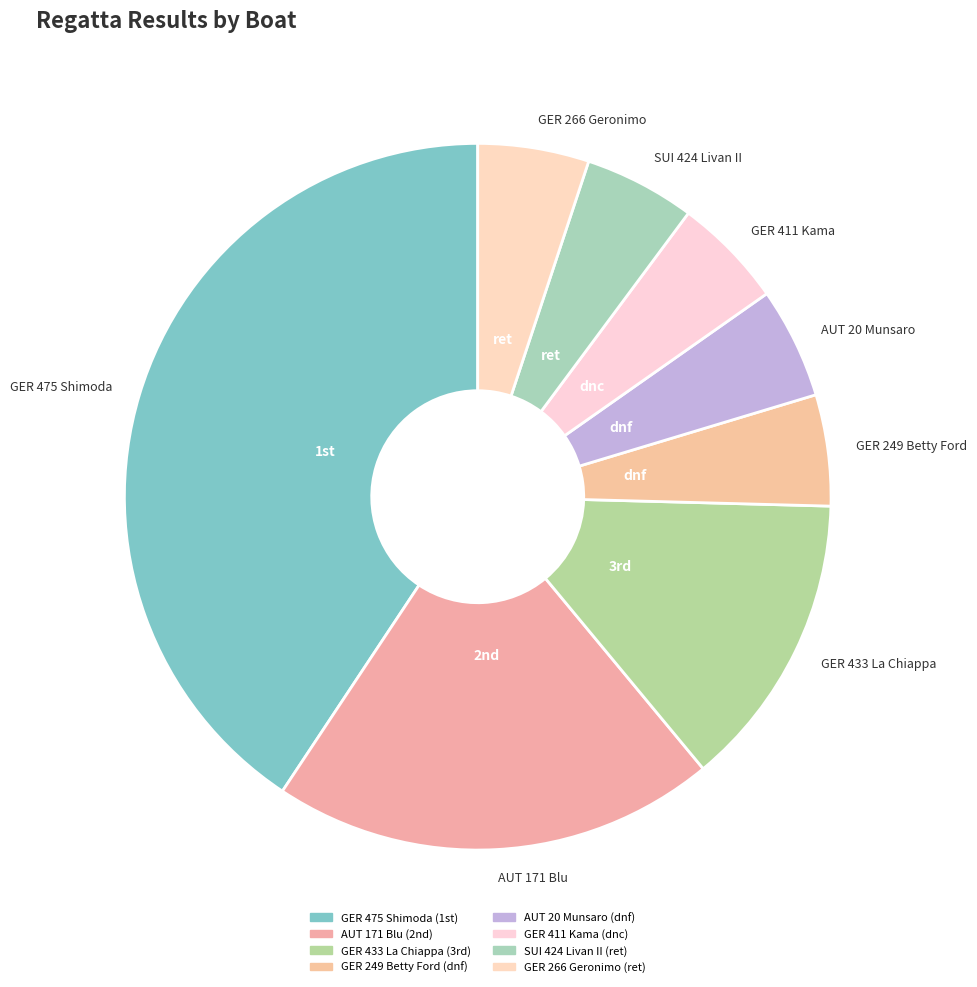

Approximately how many times larger is the value at GER 249 Betty Ford compared to AUT 20 Munsaro?

1.0